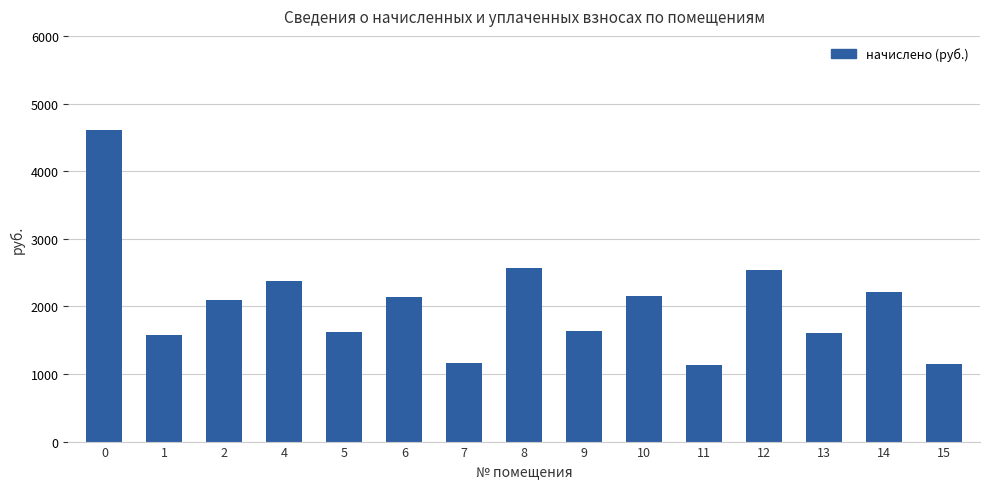

What is the value of the 5th bar from the left?

1618.7